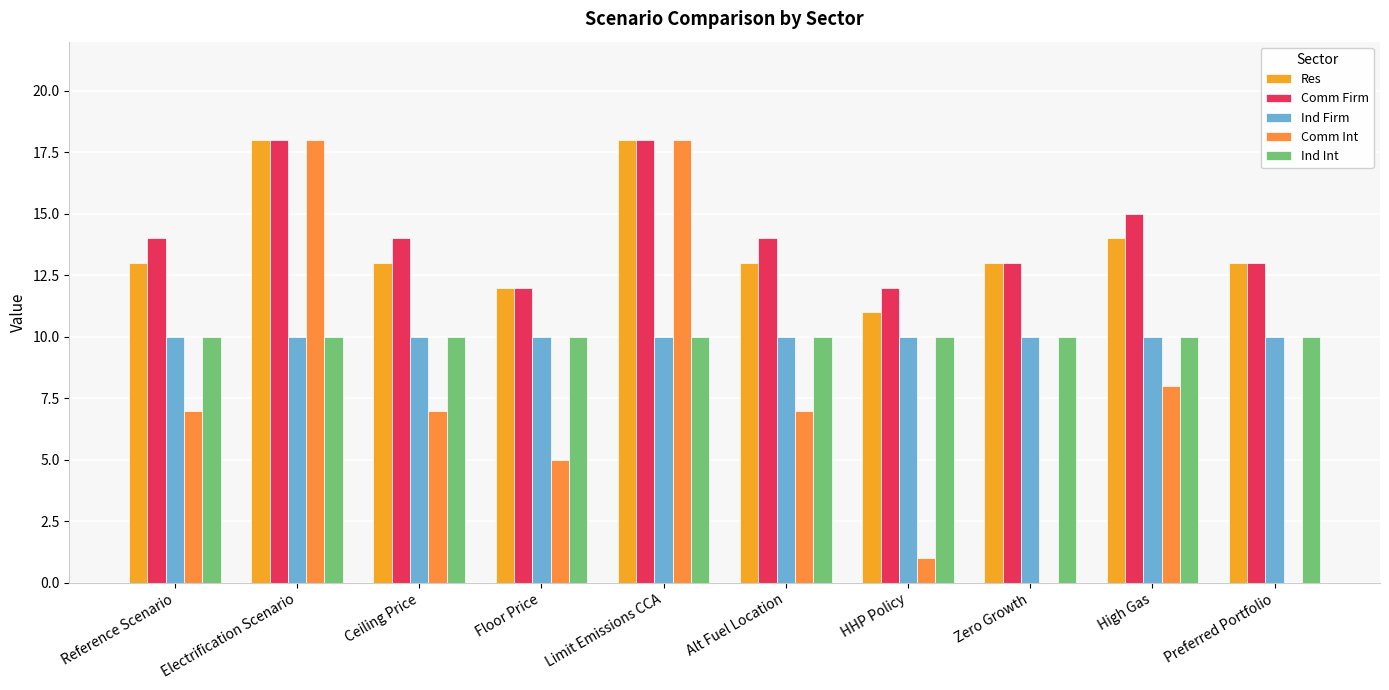

Does the chart contain stacked bars?

No